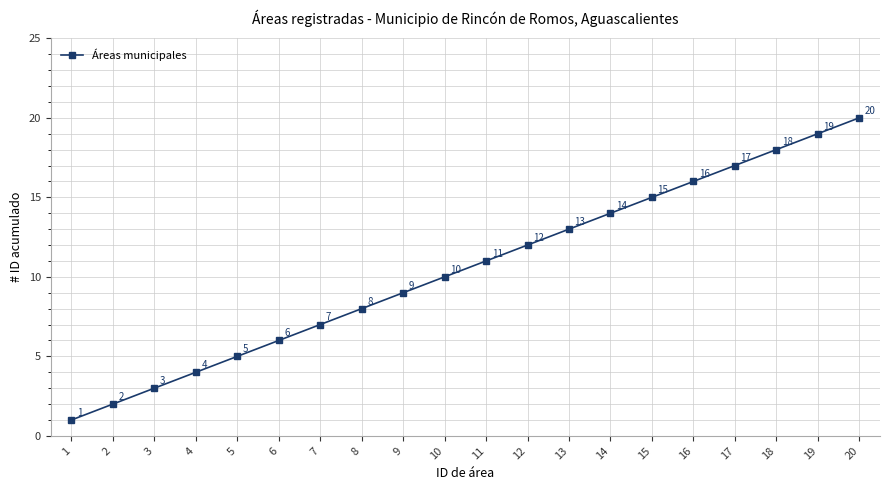

List the labels in order of value, smallest first.

1, 2, 3, 4, 5, 6, 7, 8, 9, 10, 11, 12, 13, 14, 15, 16, 17, 18, 19, 20